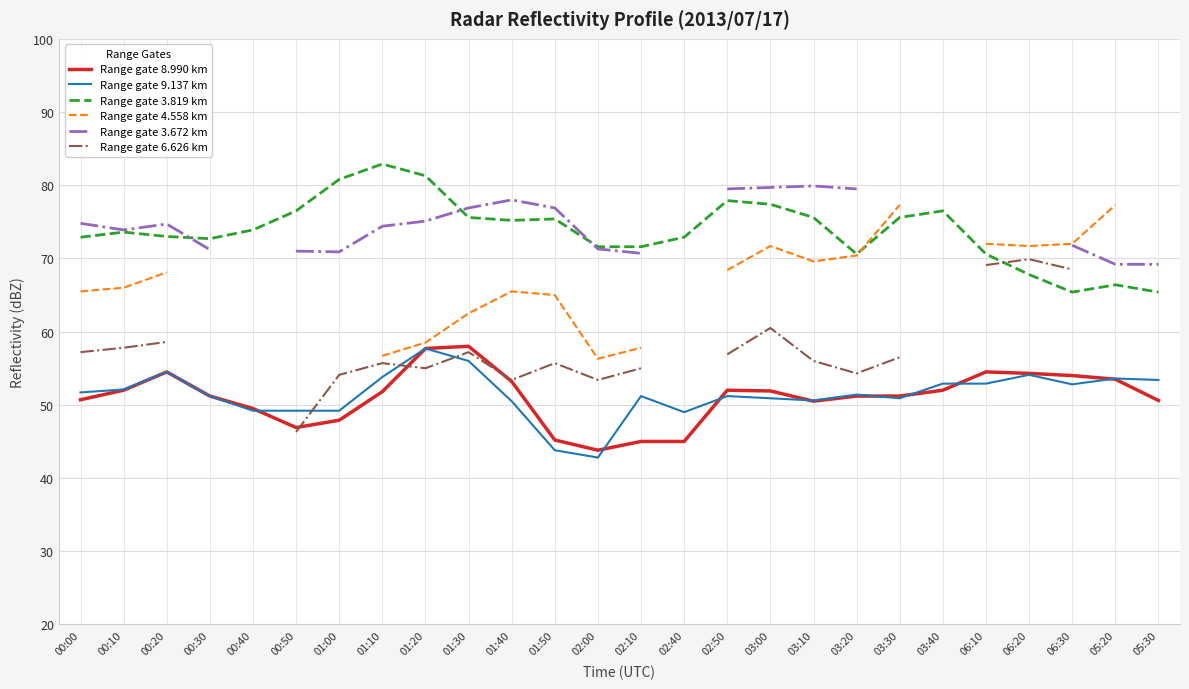

Which series has the widest spread of values?

Range gate 6.626 km